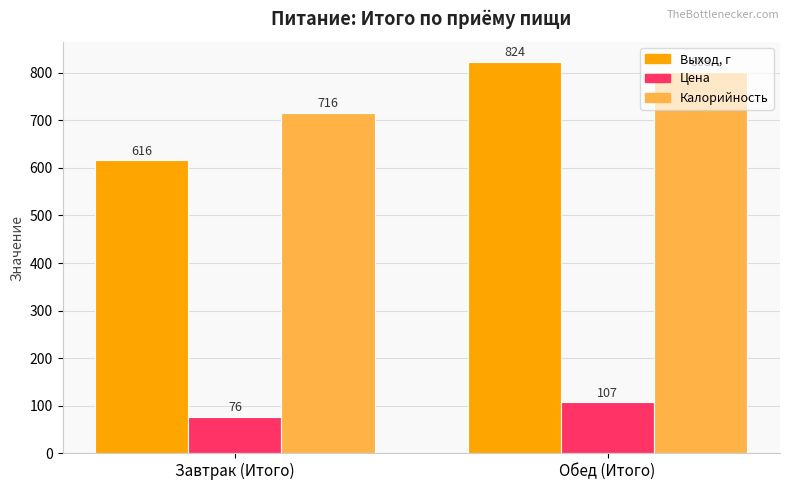

What is the average value of the Цена series?

91.7